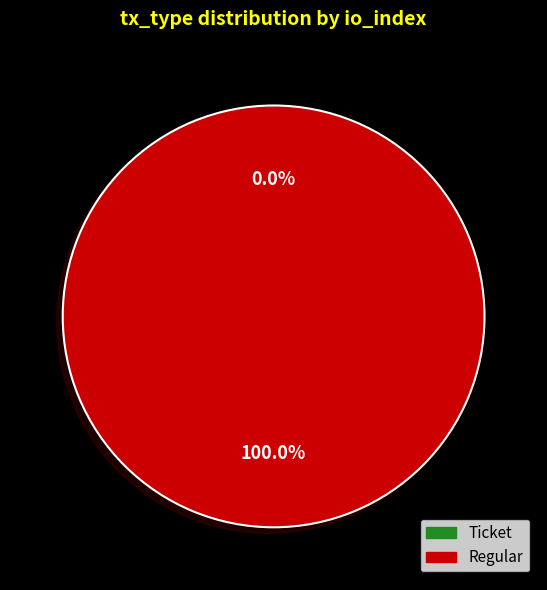

Between Regular and Ticket, which is larger?

Regular